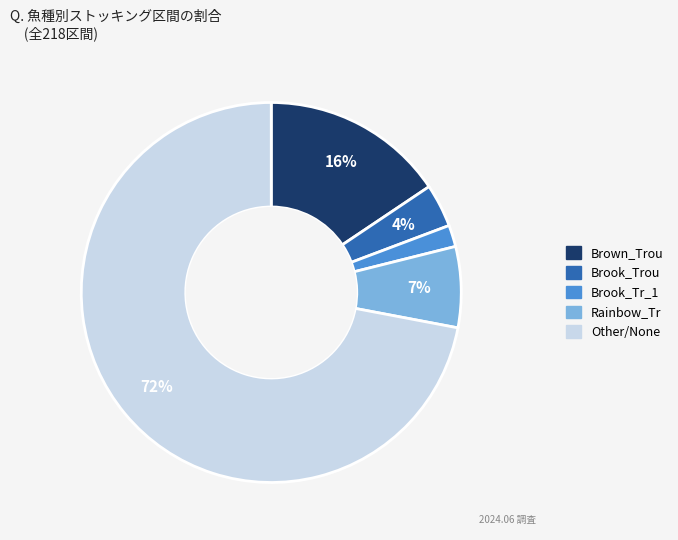

True or false: Other accounts for 72% of the total.

True